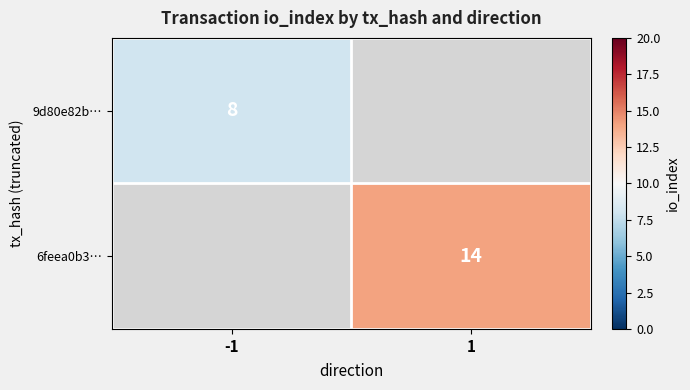

True or false: 6feea0b3… has a value of 14 at 1.

True